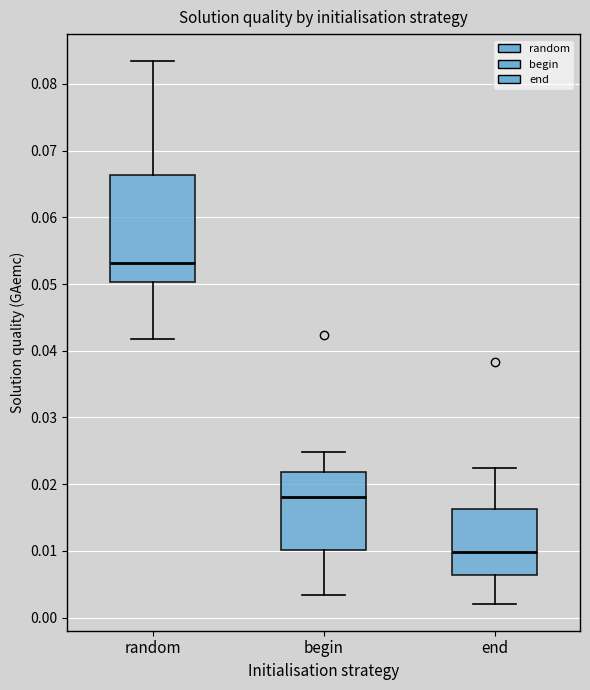

Reading left to right, read every box against the y-axis: the position of its median line, the range the box covers, and the ends of its whiskers. The values are not printed on the chart, so give them approximately, as read against the axis.

random: median 0.053, box 0.050 to 0.066, whiskers 0.042 to 0.083
begin: median 0.018, box 0.010 to 0.022, whiskers 0.003 to 0.025
end: median 0.010, box 0.006 to 0.016, whiskers 0.002 to 0.022